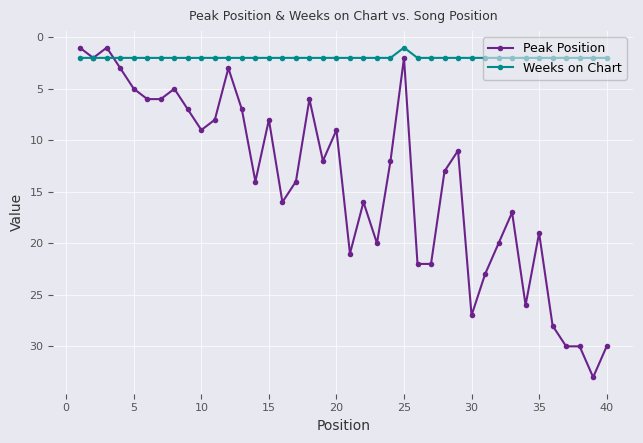

What is the maximum value shown in the chart?

33